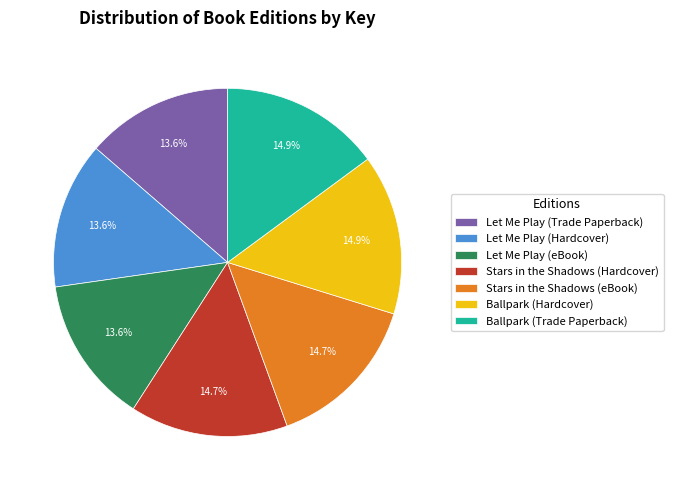

The Stars in the Shadows (eBook) slice represents 15% of the pie. True or false?

True